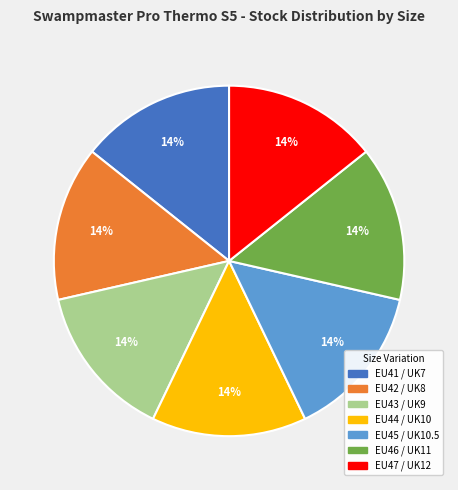

Is EU43 / UK9 the majority of the pie?

No